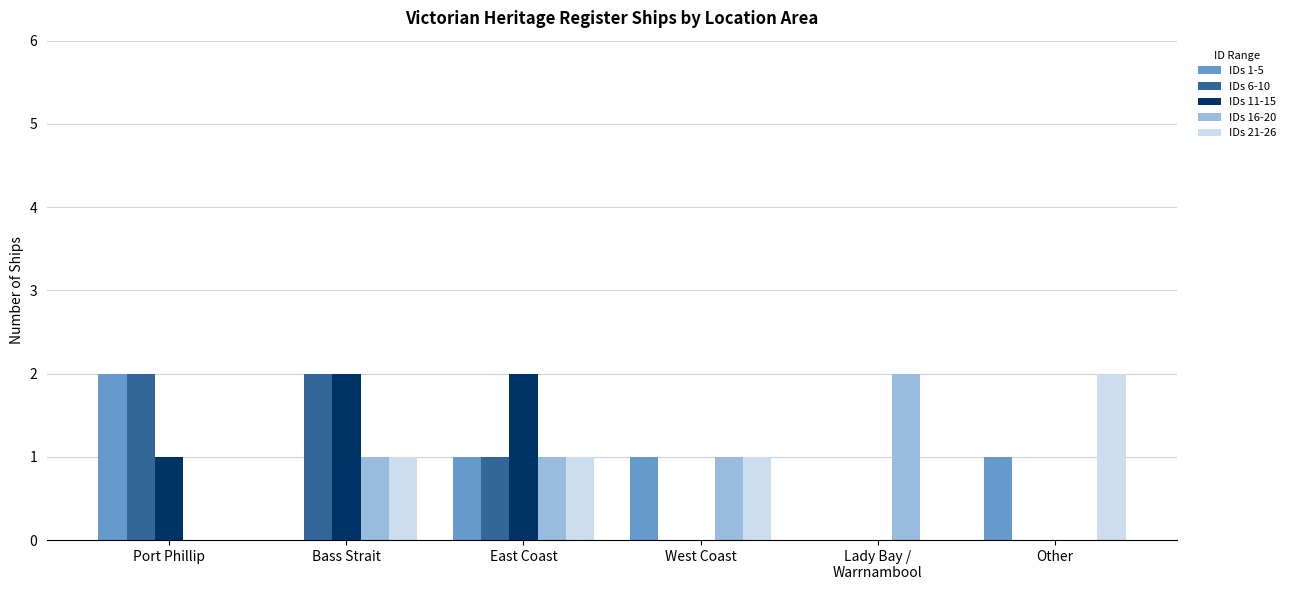

What is the sum of all IDs 21-26 values?

5